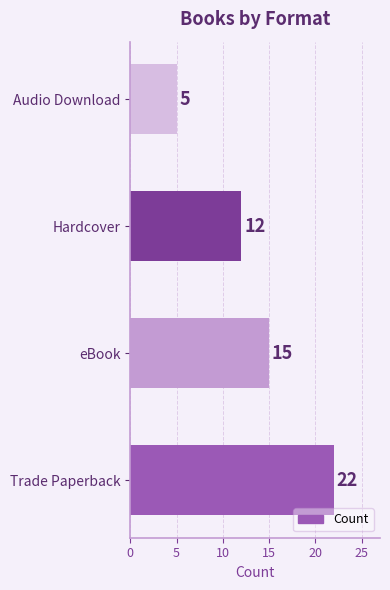

What is the average value?

14